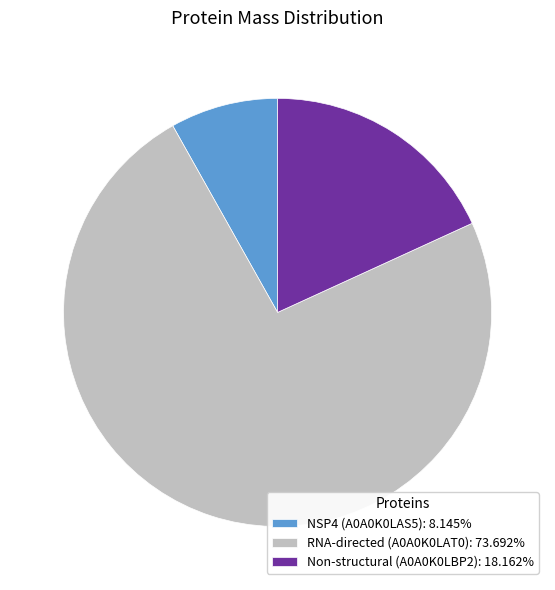

Rank the categories by value from highest to lowest.

RNA-directed (A0A0K0LAT0), Non-structural (A0A0K0LBP2), NSP4 (A0A0K0LAS5)